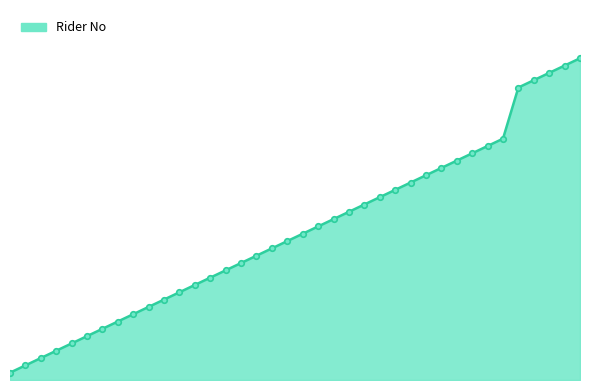

Is this an area chart (filled region under the line)?

Yes